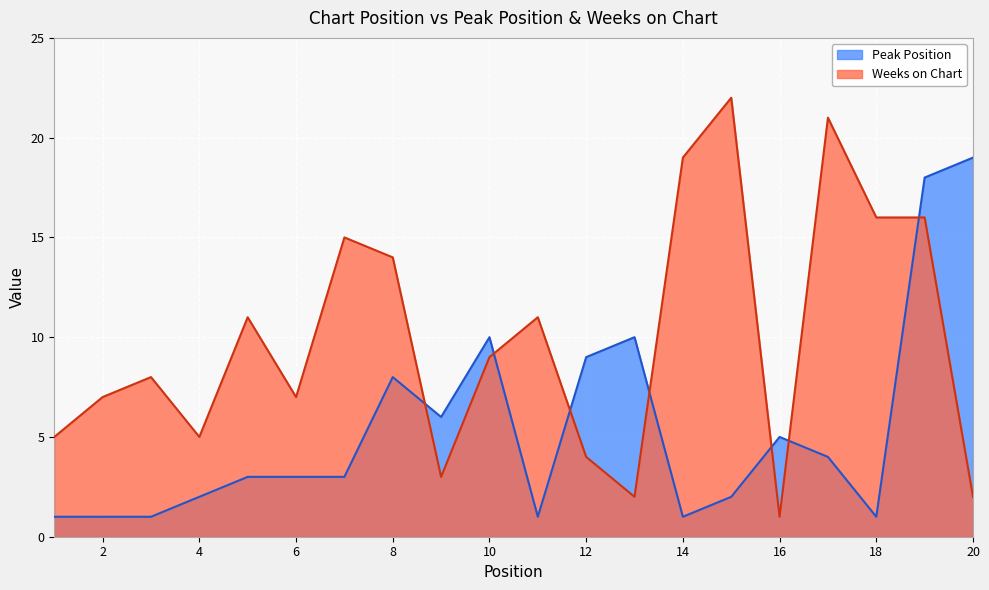

How many values in the Peak Position series are below 3?

8